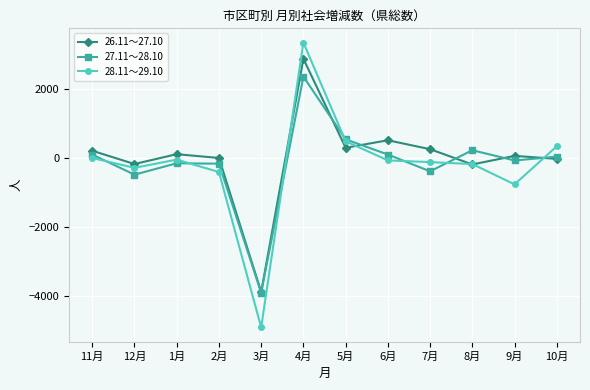

Is it true that 27.11～28.10 equals -3895 at 3月?

True